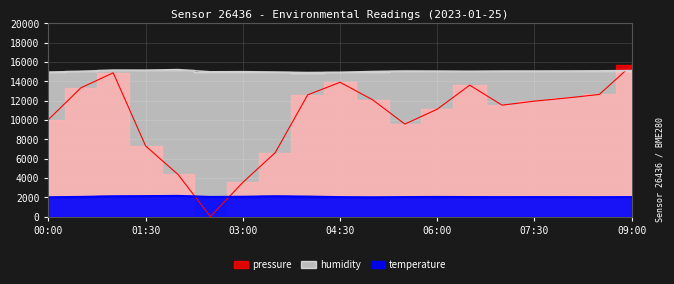

Where is temperature nearest to the value 2065?

04:00